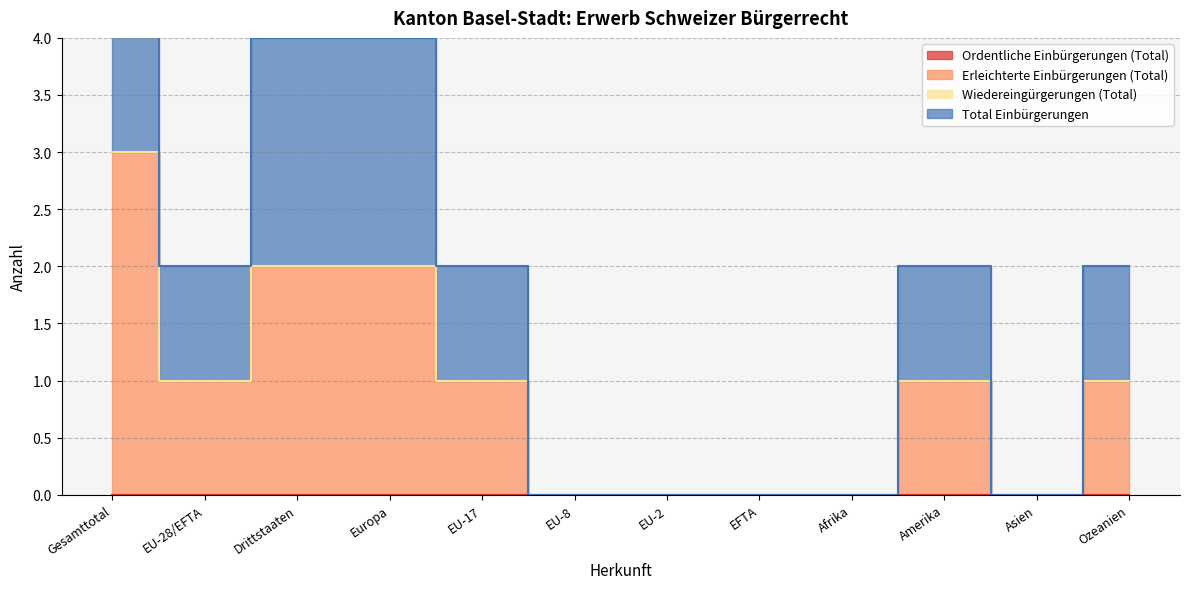

What is the greatest value displayed?

3